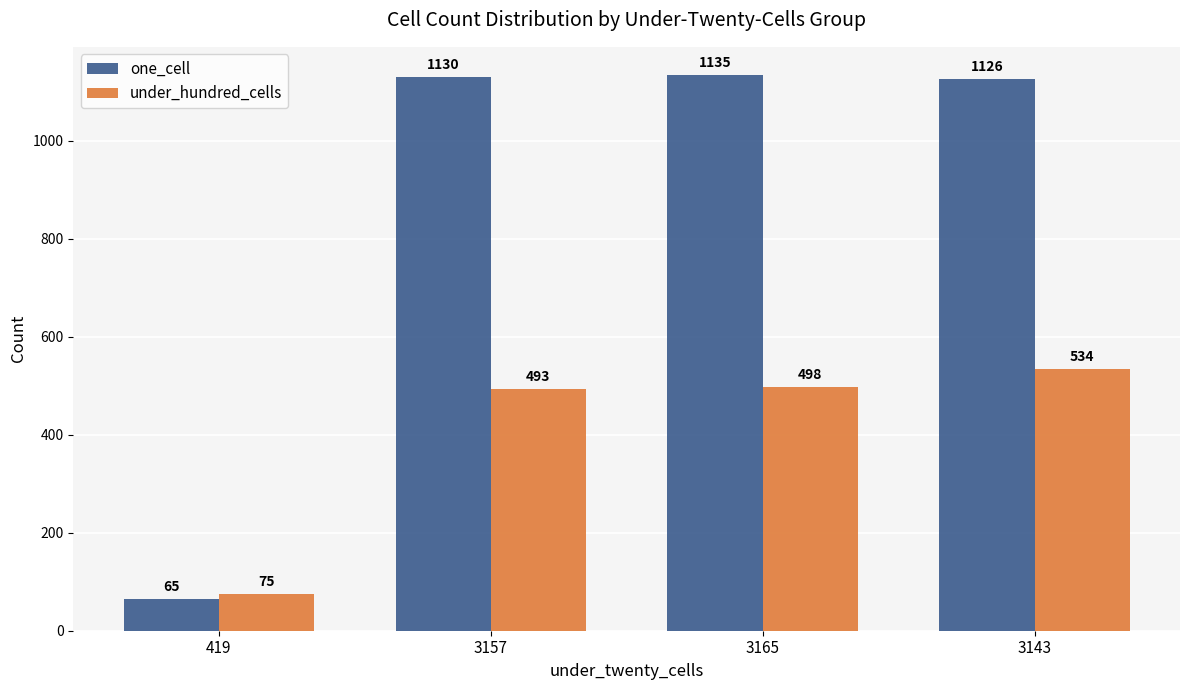

How many data points does each series have?

4